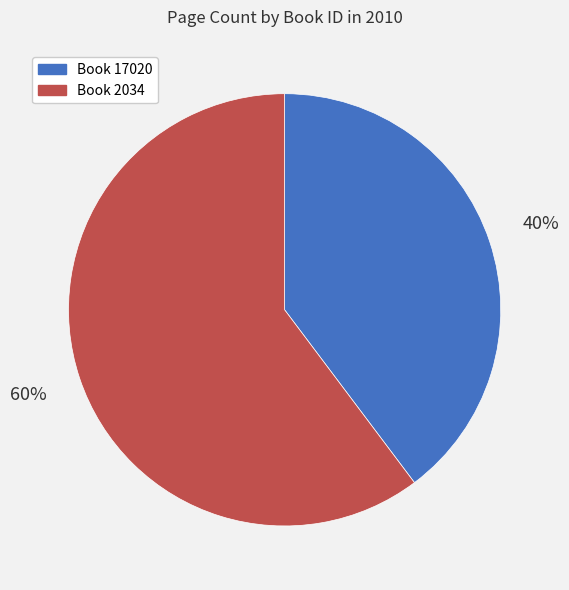

To the nearest percent, what is the average slice percentage?

50%